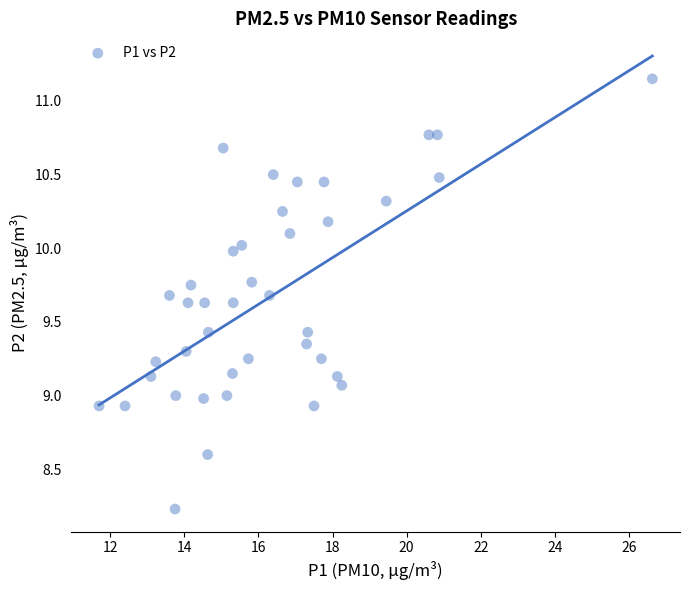

What is the range of X values (max minus min)?

14.9